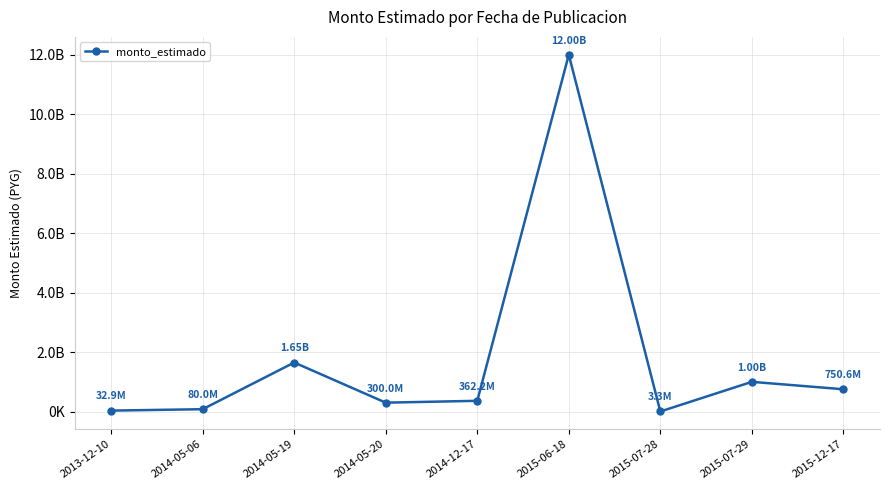

Is this an area chart (filled region under the line)?

No